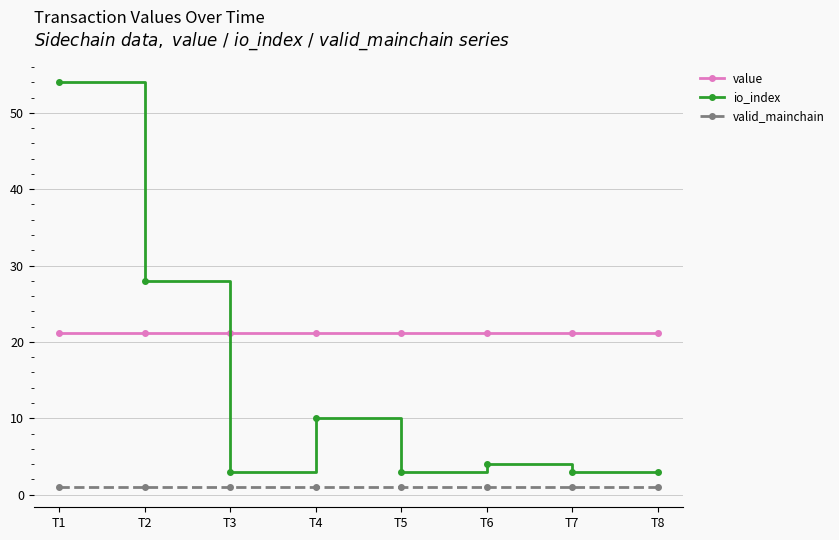

Between which two adjacent categories do value and io_index first intersect?

T2 and T3